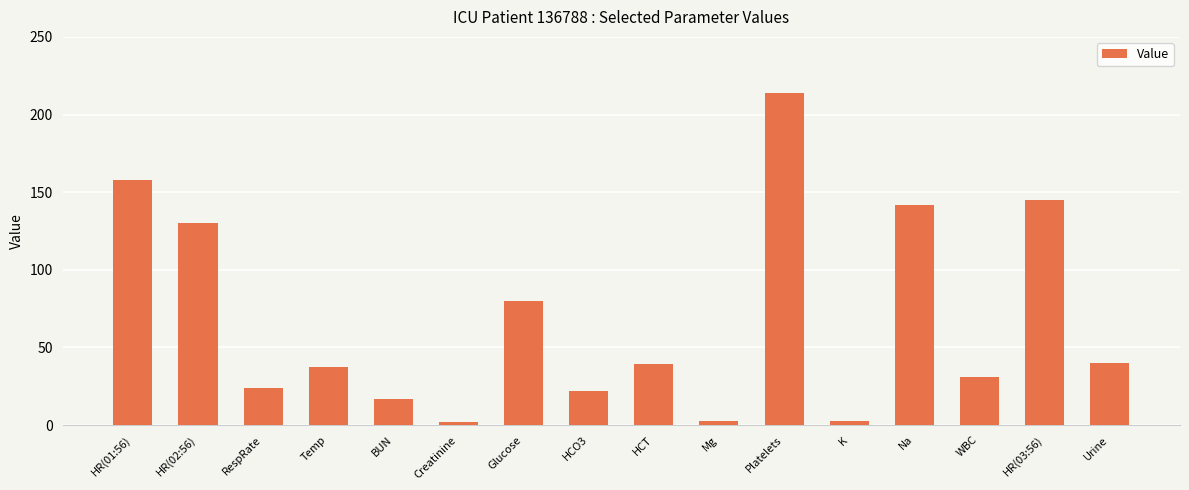

What is the sum of all values?

1086.3